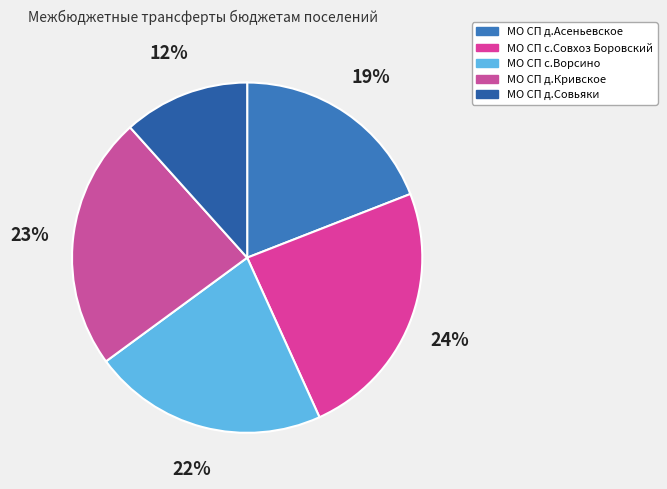

To the nearest percent, what is the difference between the largest and smallest slice percentages?

12%